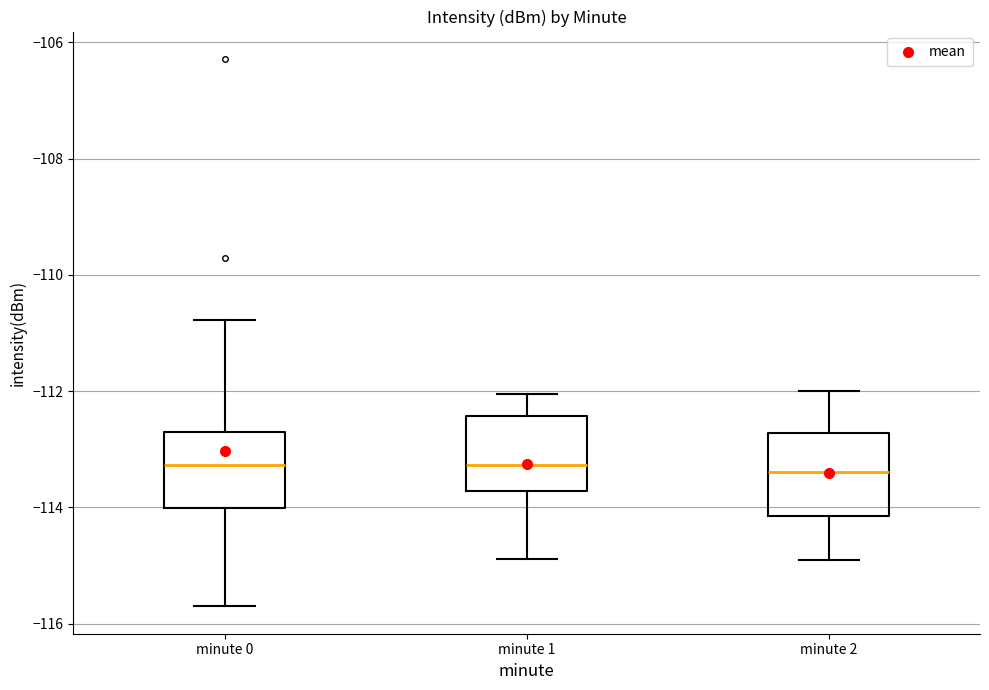

Reading left to right, transcribe this box plot: for each box, give where its median line is, the range the box spans, and where its two whiskers end, as read against the y-axis. The values are not printed on the chart, so give them approximately, as read against the axis.

minute 0: median -113.2, box -114.0 to -112.8, whiskers -115.8 to -110.8
minute 1: median -113.2, box -113.8 to -112.4, whiskers -114.8 to -112.0
minute 2: median -113.4, box -114.2 to -112.8, whiskers -114.8 to -112.0